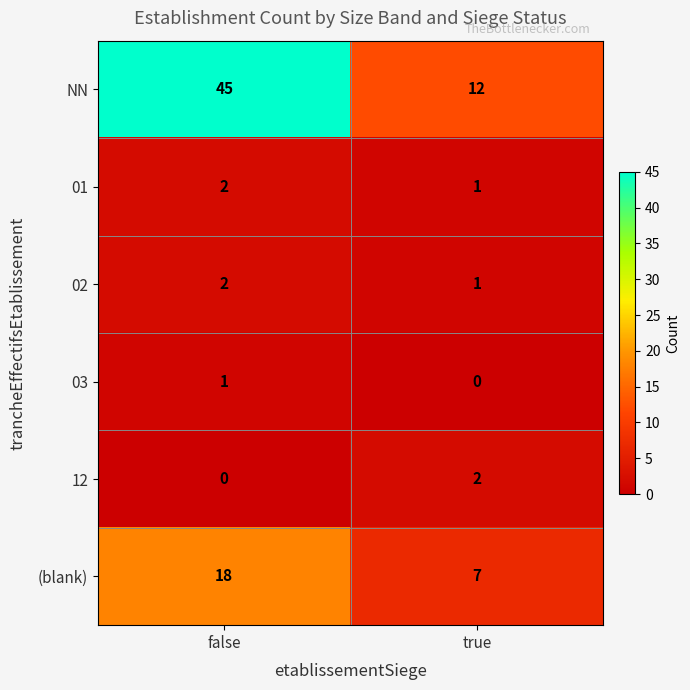

What is the total value across all series at true?

23